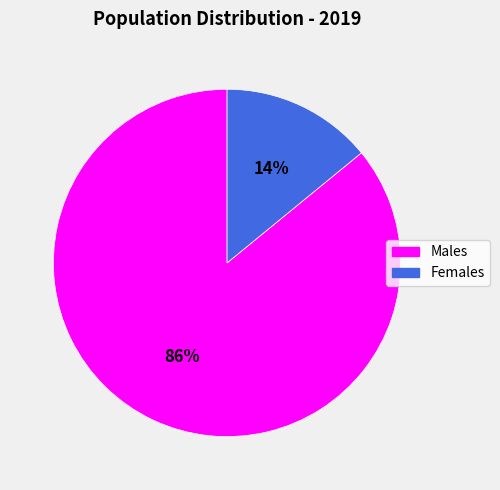

To the nearest percent, what is the difference between the largest and smallest slice percentages?

72%